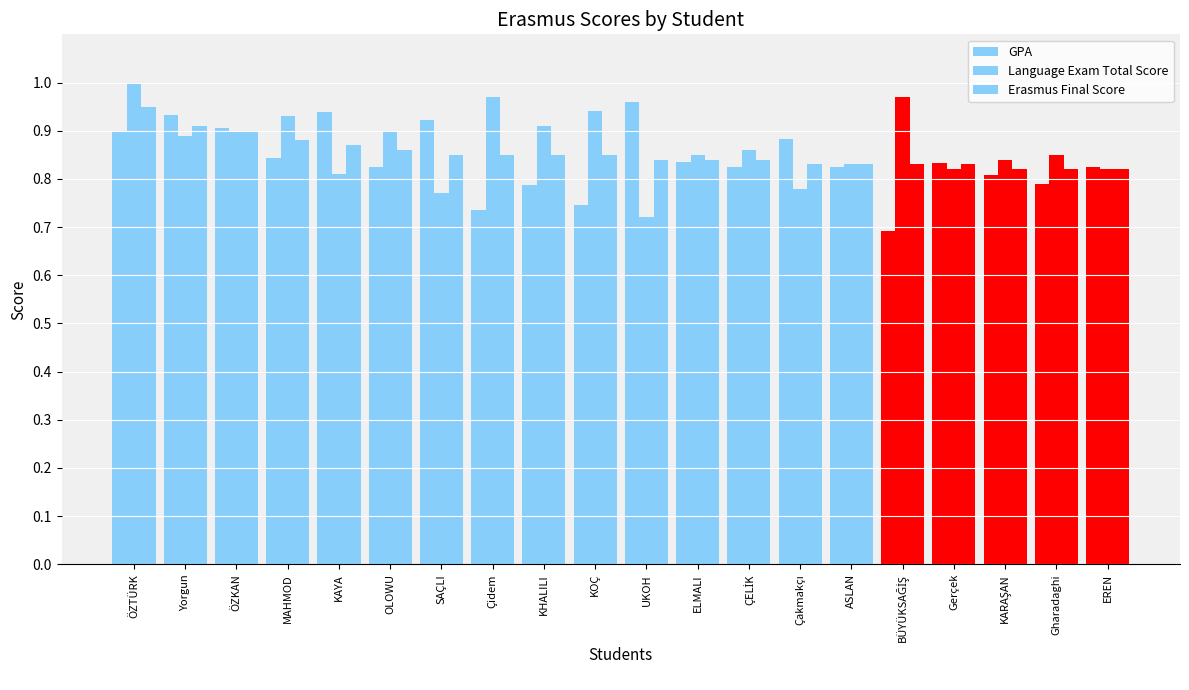

What is the difference between the Erasmus Final Score values at Gerçek and UKOH?

1.0